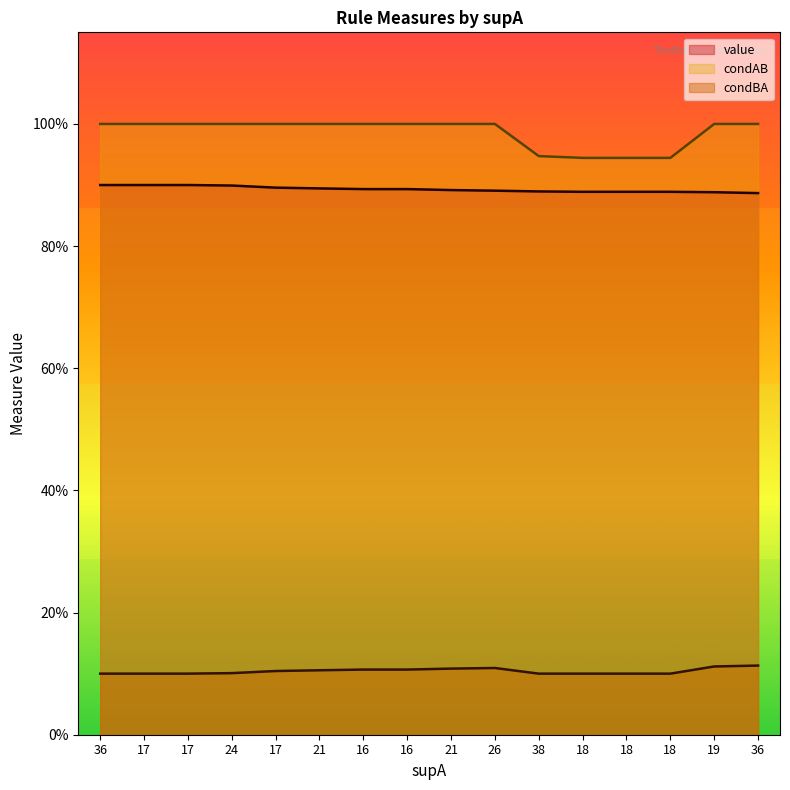

True or false: condAB and value intersect in this chart.

False